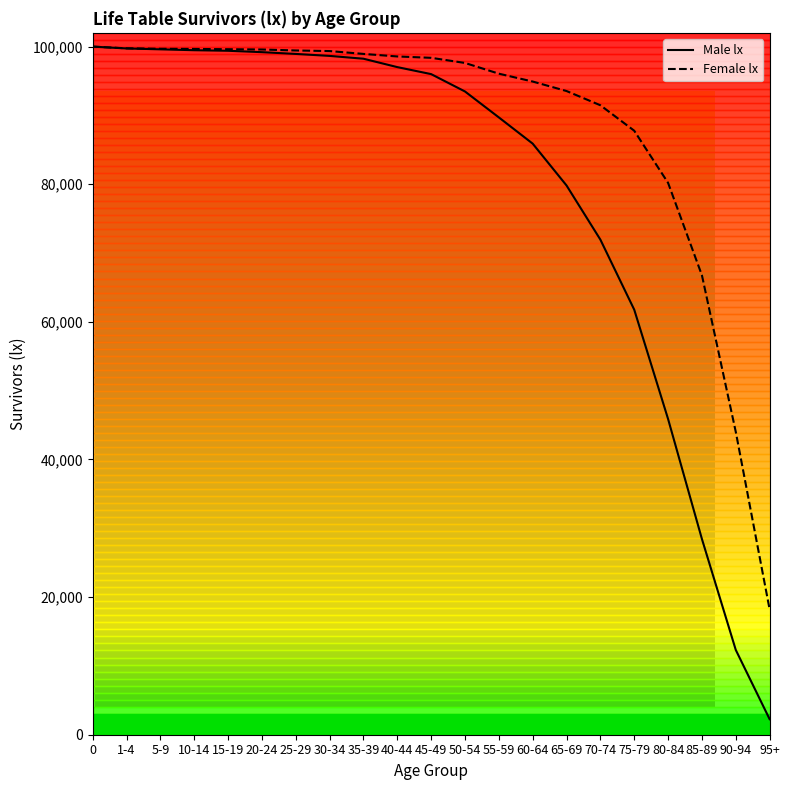

What is the difference between the Female lx values at 40-44 and 45-49?

198